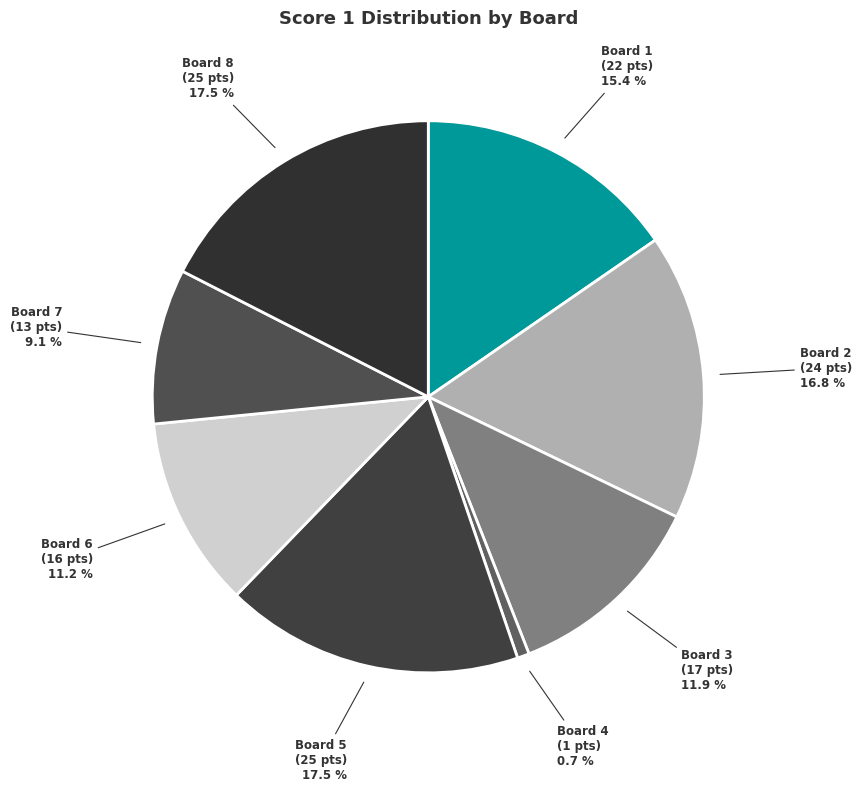

How many segments does this pie chart have?

8